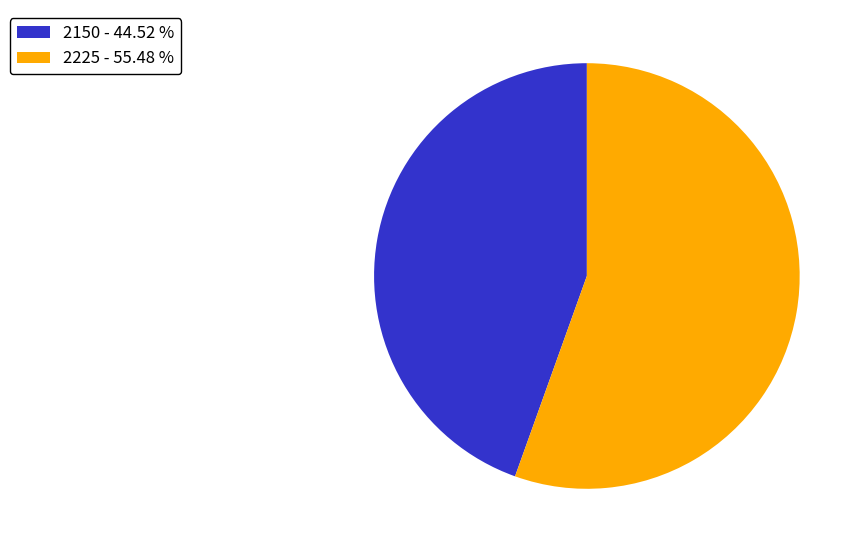

Which category has the smallest portion of the pie?

2150